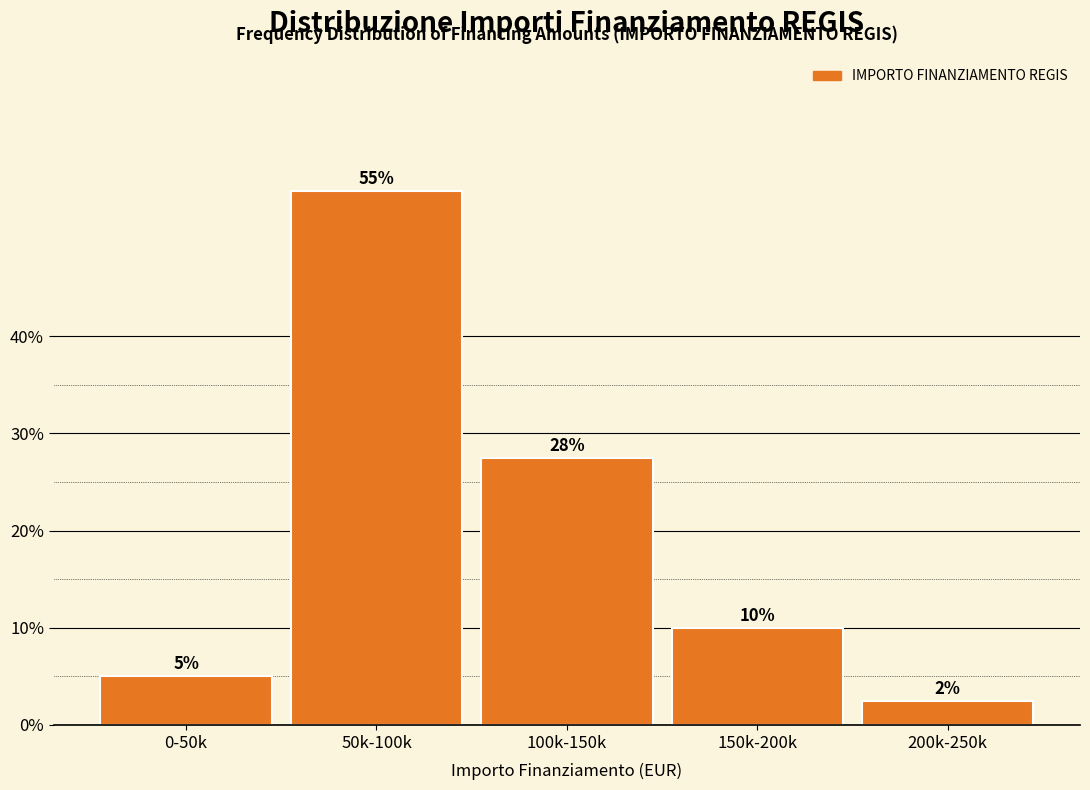

Between 0-50k and 50k-100k, which is larger?

50k-100k